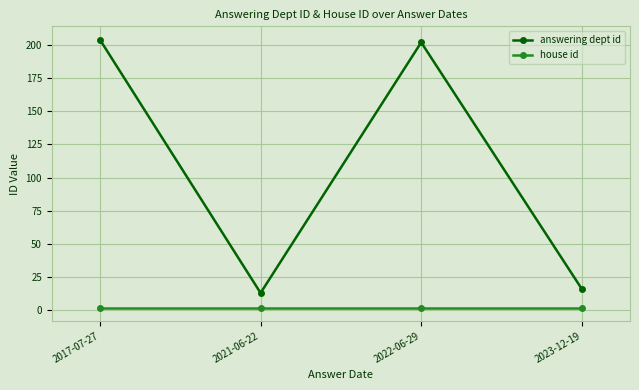

How many data points does each series have?

4